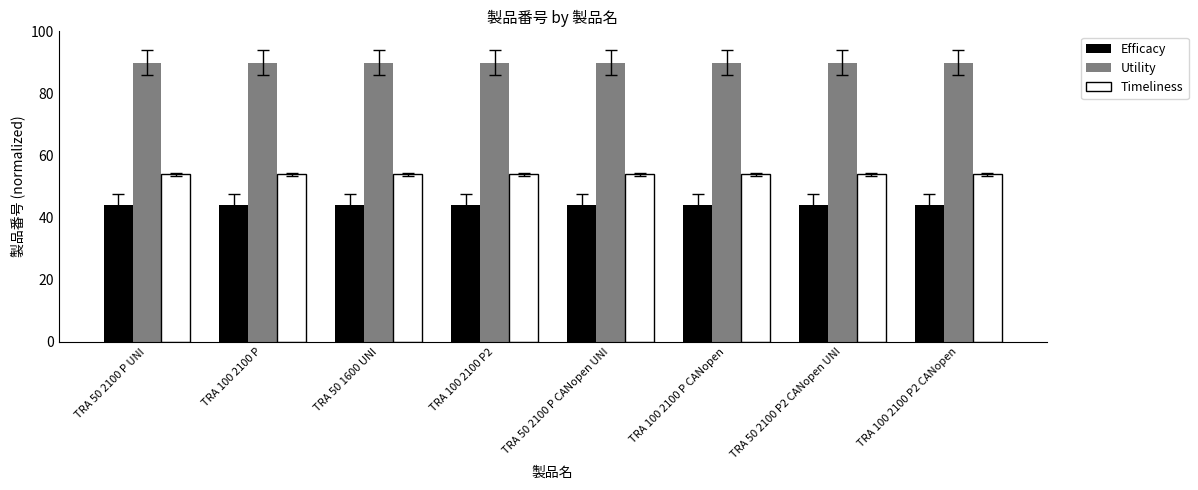

What is the value of the Utility bar at the 7th from the left?

90.0